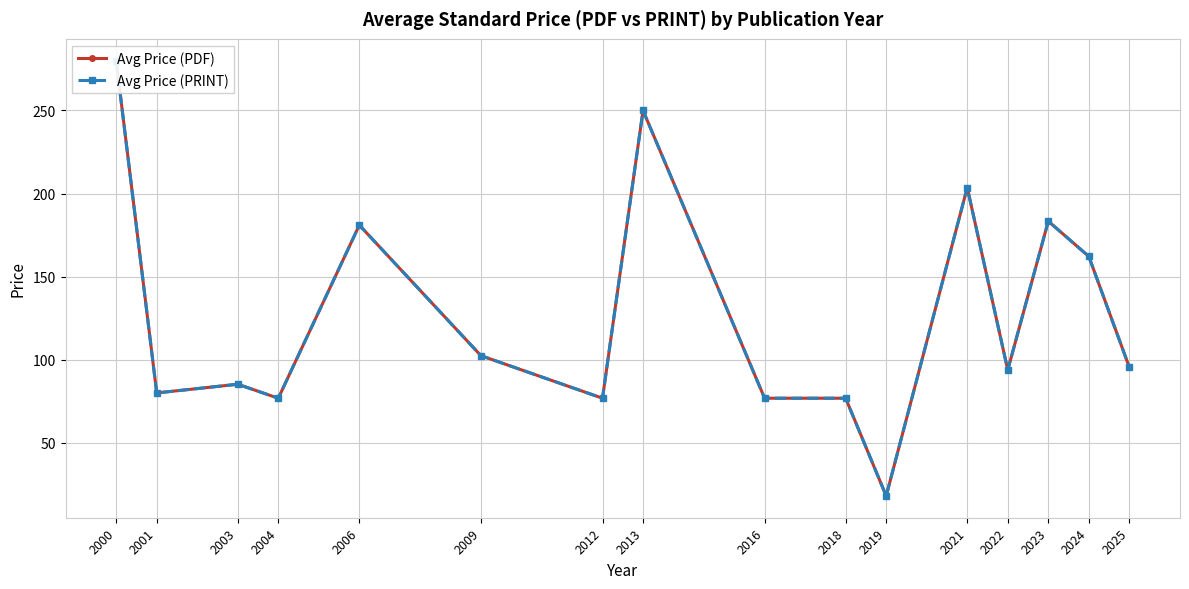

True or false: Avg Price (PRINT) and Avg Price (PDF) intersect in this chart.

False